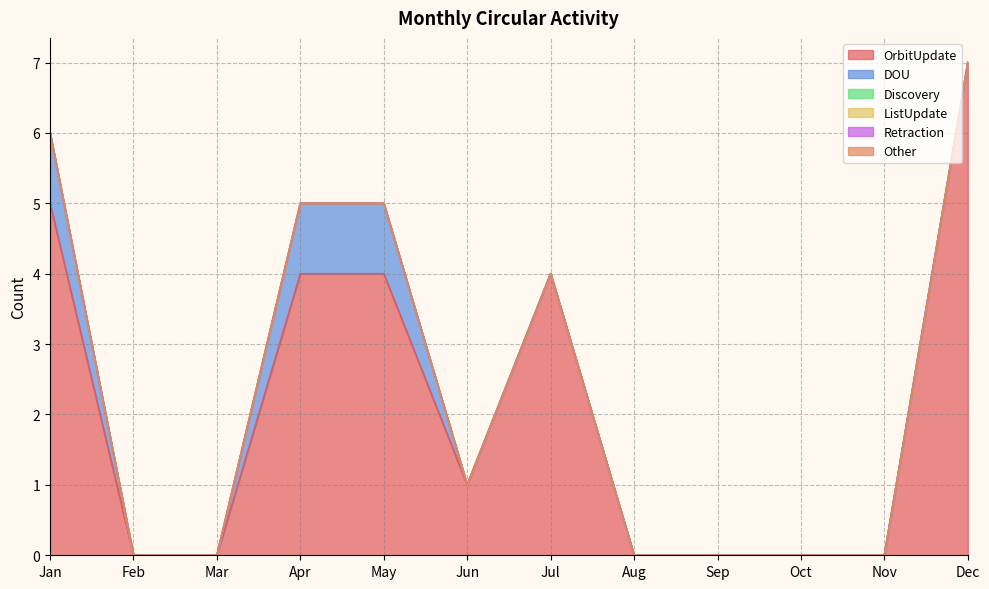

How many data points in DOU are above 0?

3